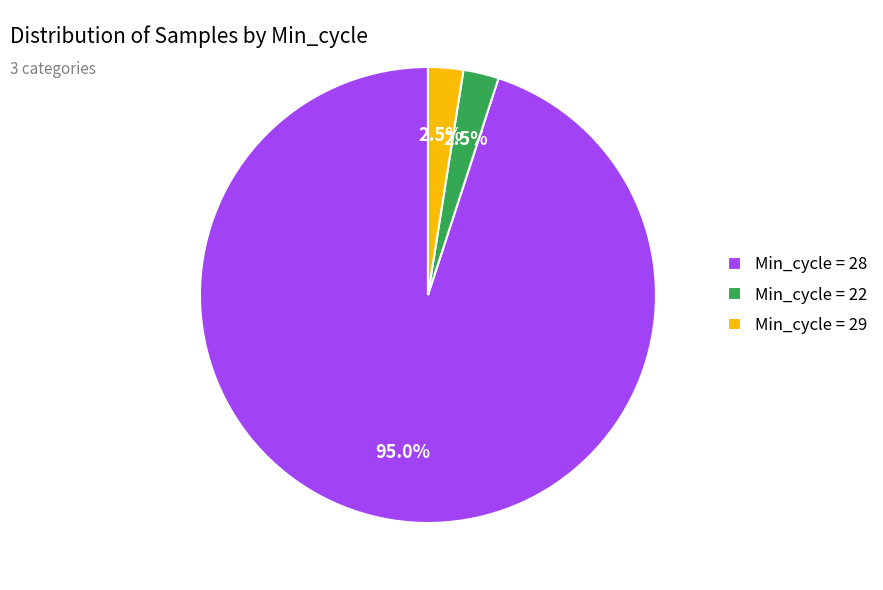

Which has a higher value, Min_cycle = 28 or Min_cycle = 29?

Min_cycle = 28